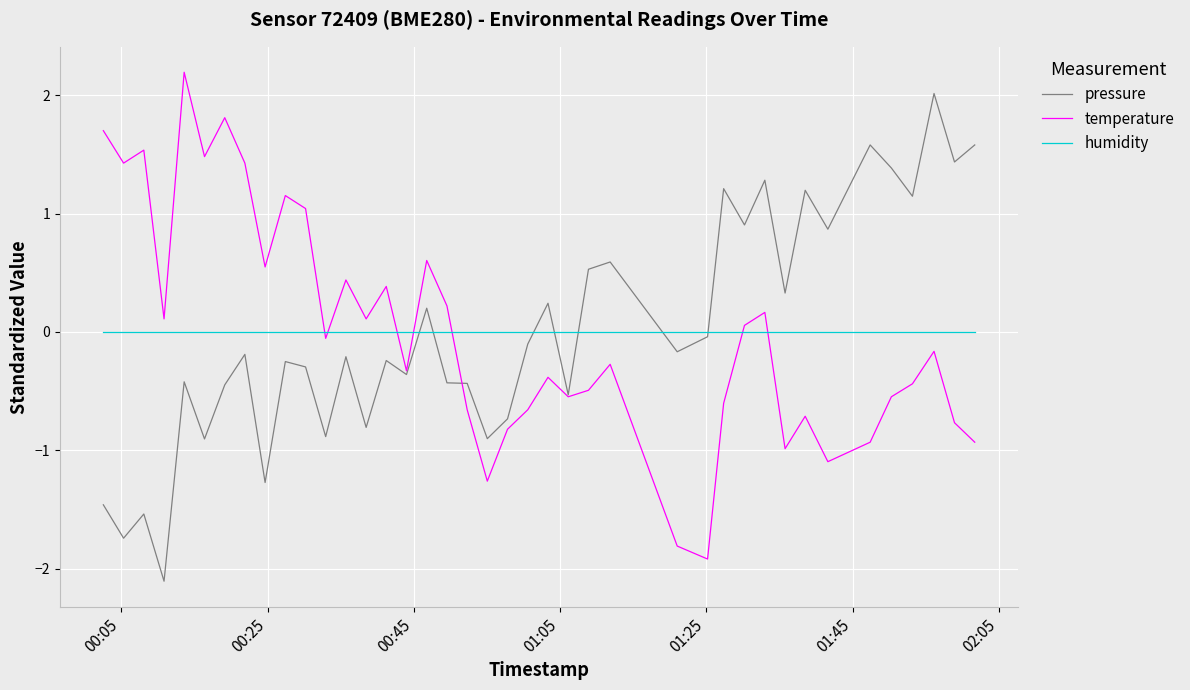

What is the minimum value shown in the chart?

-2.1